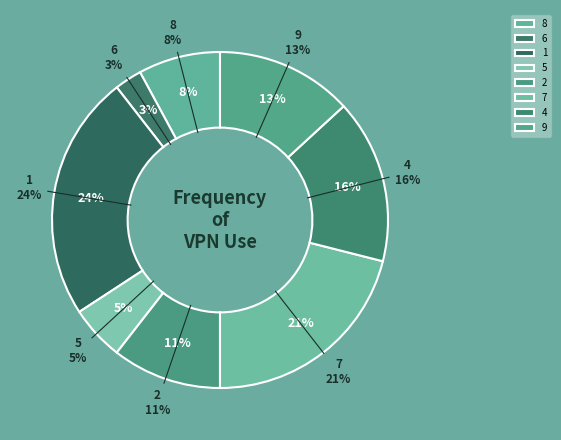

Do 5 and 2 together represent more than half of the pie?

No